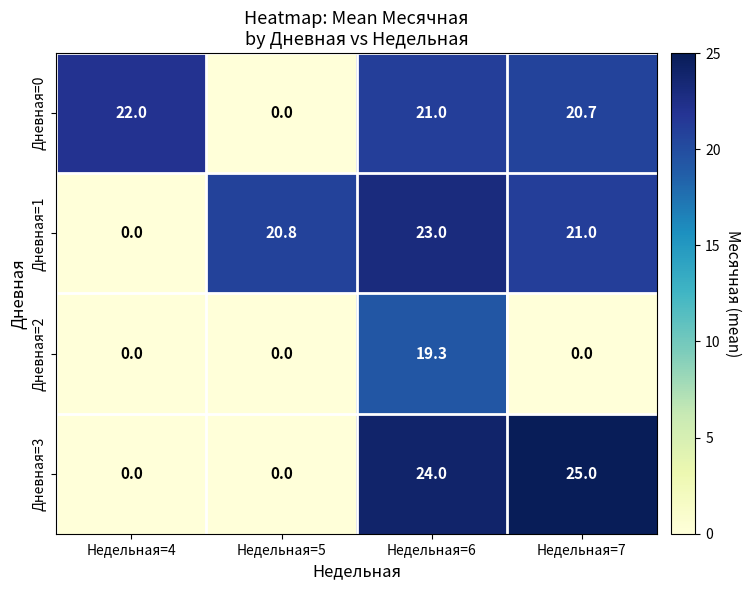

Count the number of data series in this chart.

4